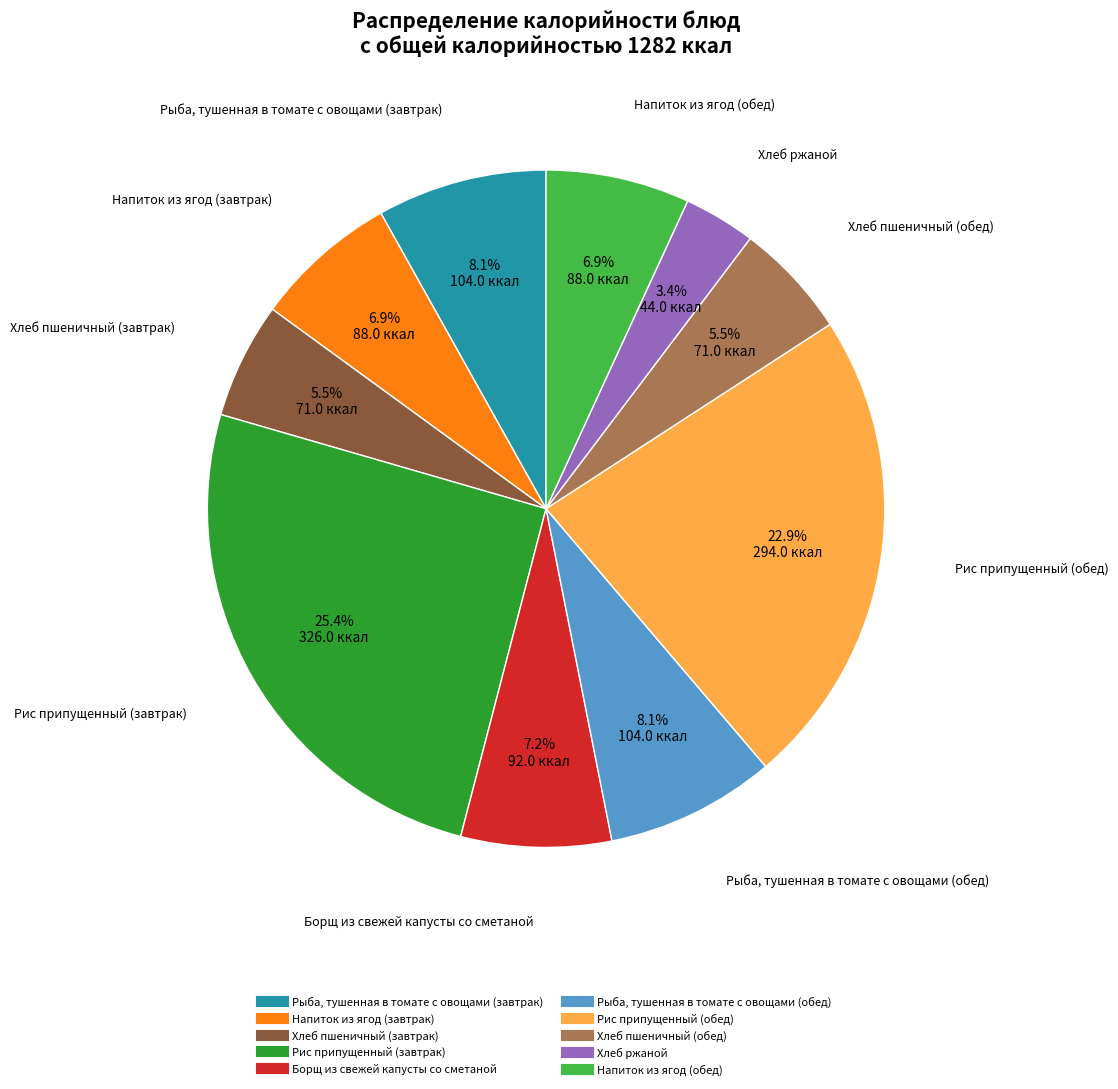

Which slice is the largest?

Рис припущенный (завтрак)